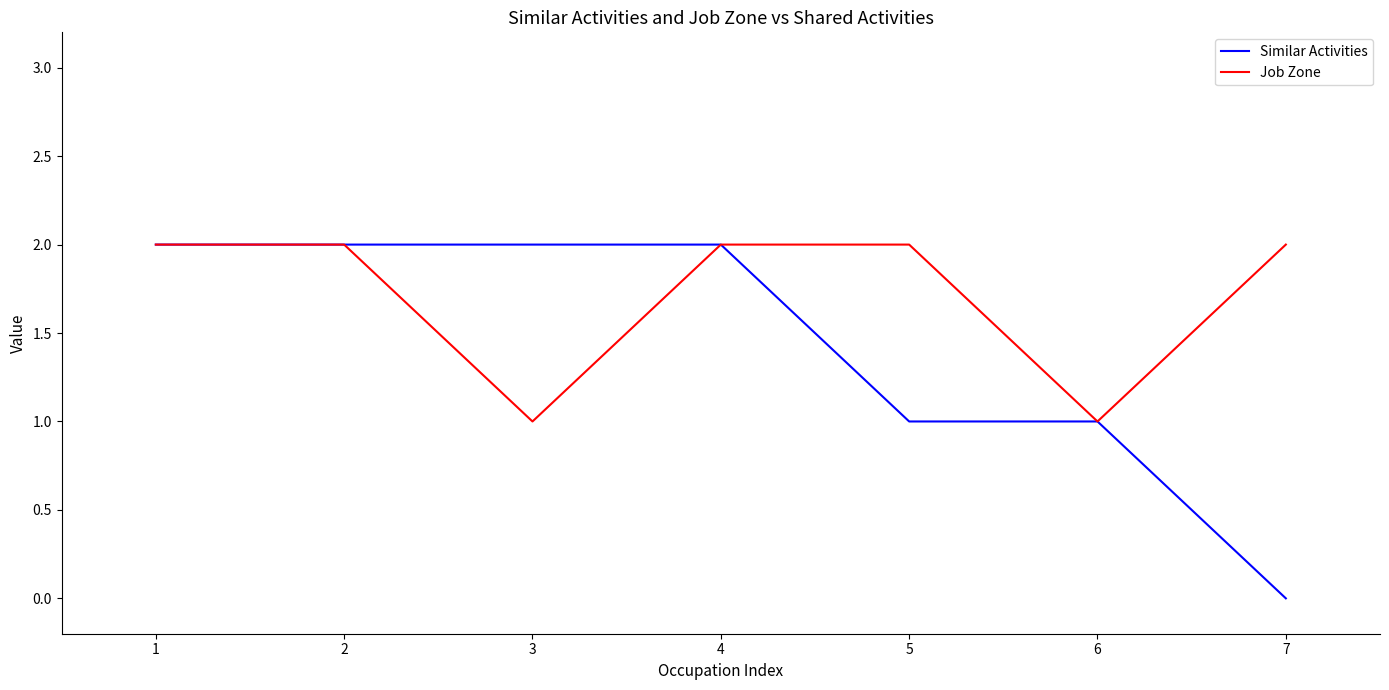

What is the spread (max minus min) of values at 5?

1